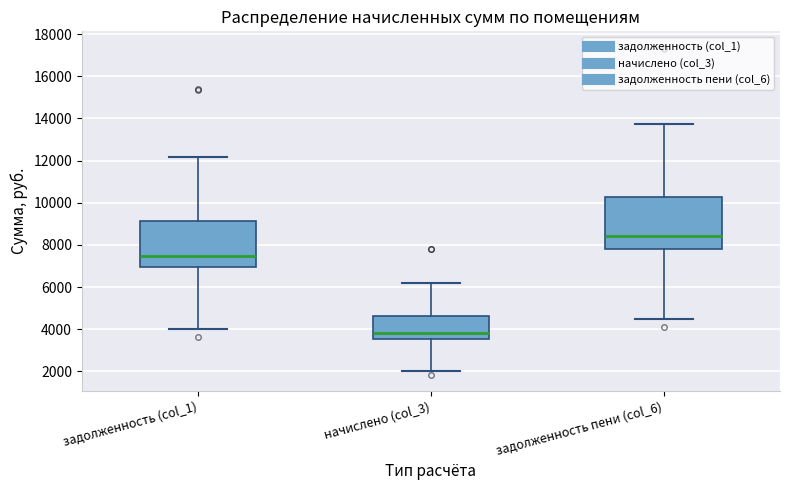

Where is the lower edge of the box for задолженность пени (col_6) on the y-axis? The values are not printed on the chart, so give them approximately, as read against the axis.

7800